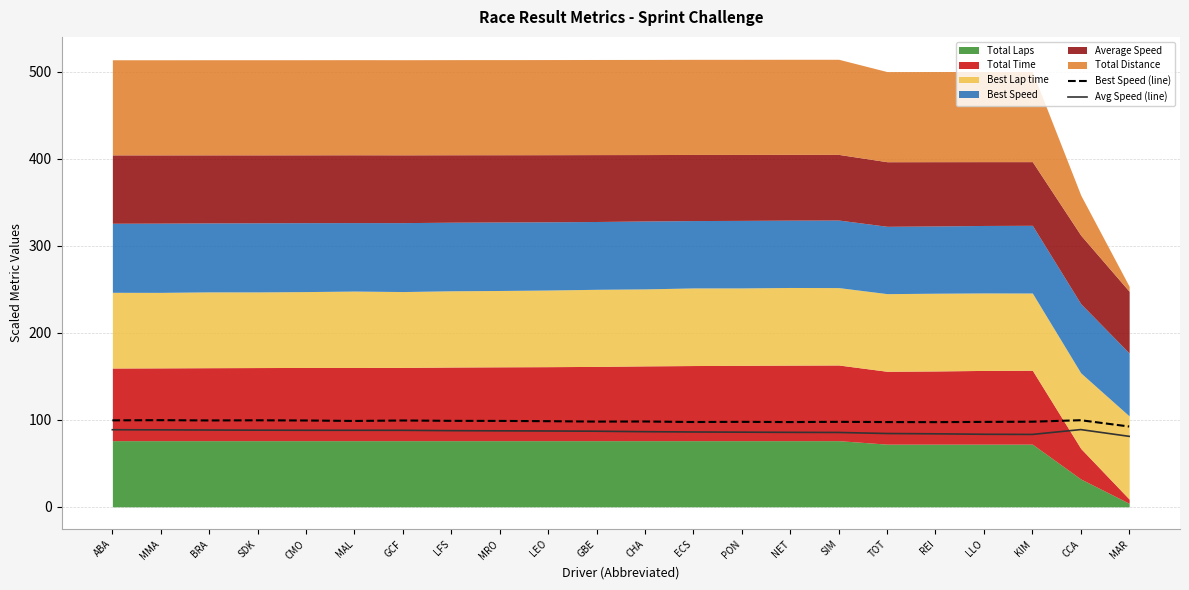

What is the approximate value of Best Speed (line) at LLO?

97.5